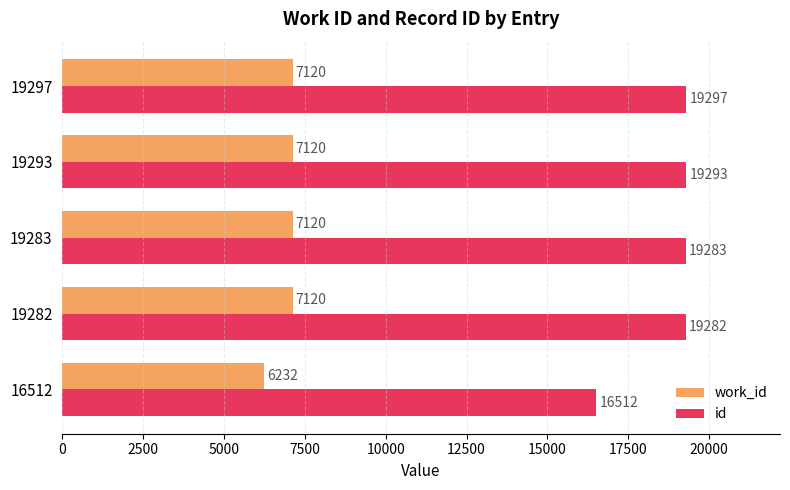

The value of id at 19282 is 19282. True or false?

True